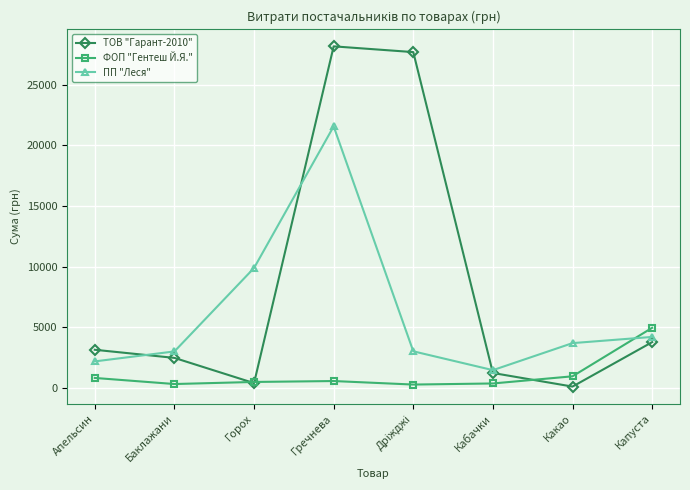

List the series in order of their overall mean, highest first.

ТОВ "Гарант-2010", ПП "Леся", ФОП "Гентеш Й.Я."